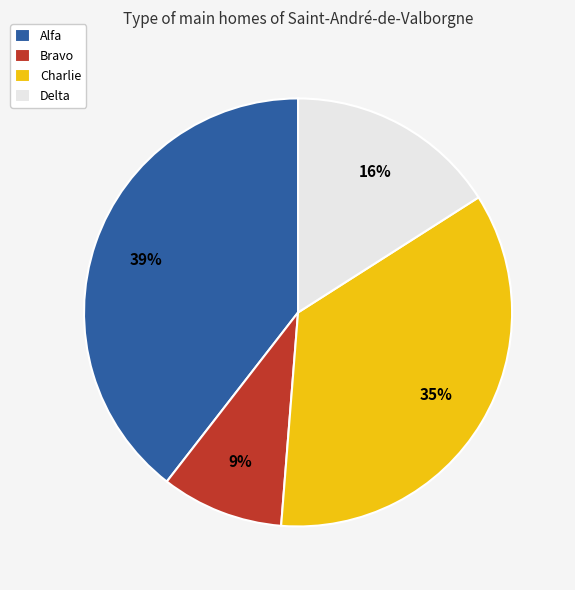

Rank the categories by value from lowest to highest.

Bravo, Delta, Charlie, Alfa